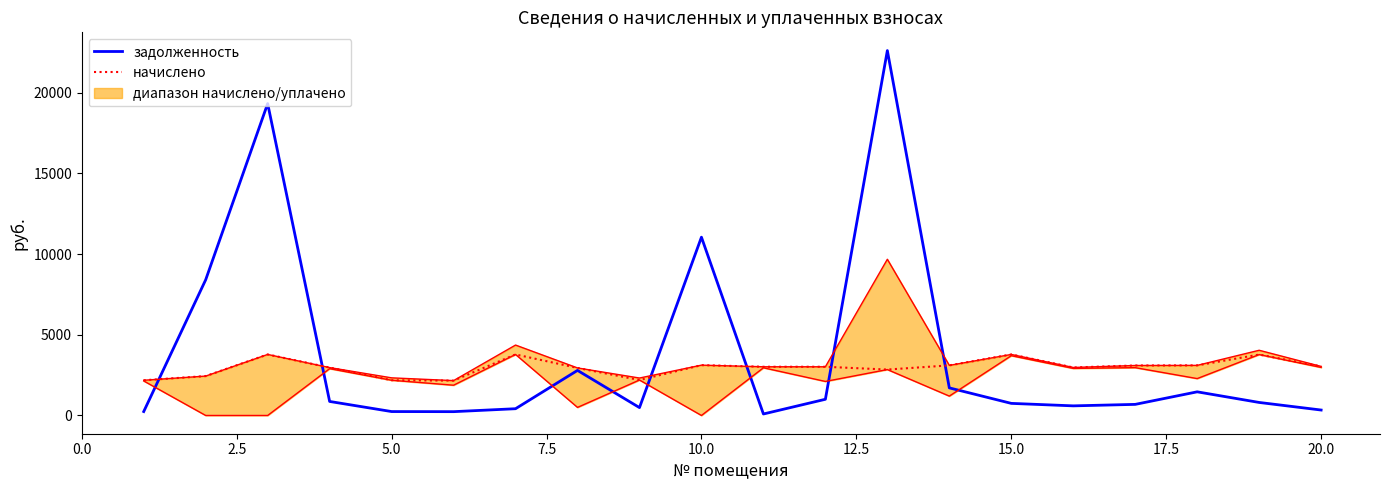

What is the highest value of the задолженность series?

22600.9